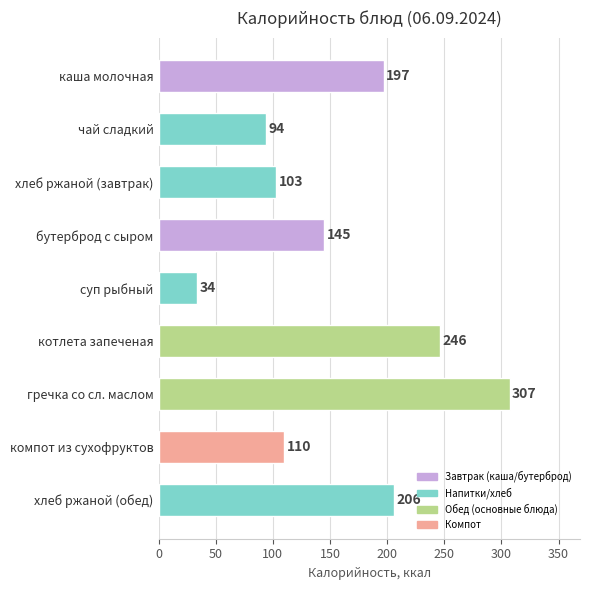

Which category has the highest value across all series?

гречка со сл. маслом